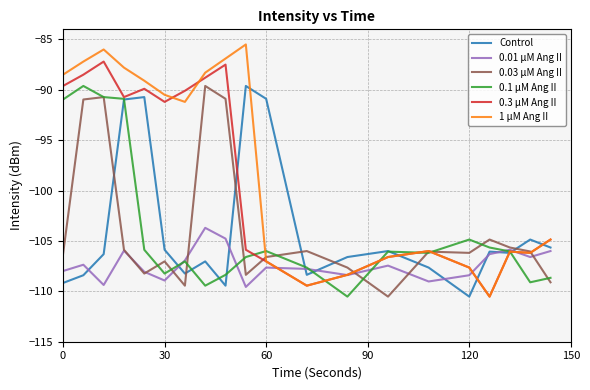

Which series has the largest total across all categories?

1 μM Ang II